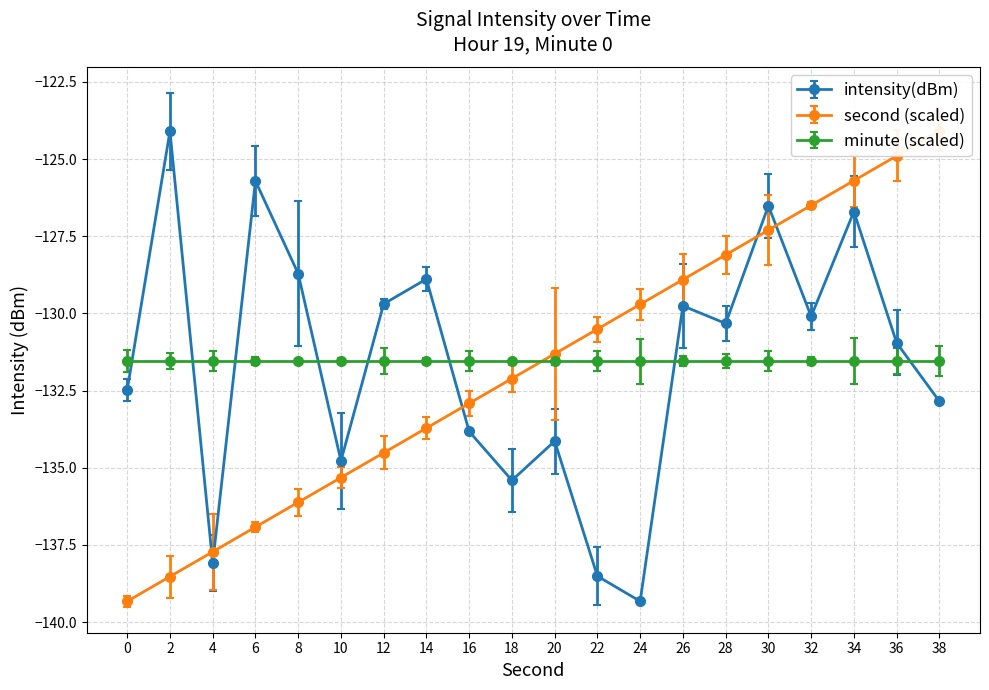

Reading right to left, transcribe all the data shown in this chart.

intensity(dBm): -132.8	-131.0	-126.7	-130.1	-126.5	-130.3	-129.8	-139.3	-138.5	-134.1	-135.4	-133.8	-128.9	-129.7	-134.8	-128.7	-125.7	-138.1	-124.1	-132.5
second: -124.1	-124.9	-125.7	-126.5	-127.3	-128.1	-128.9	-129.7	-130.5	-131.3	-132.1	-132.9	-133.7	-134.5	-135.3	-136.1	-136.9	-137.7	-138.5	-139.3